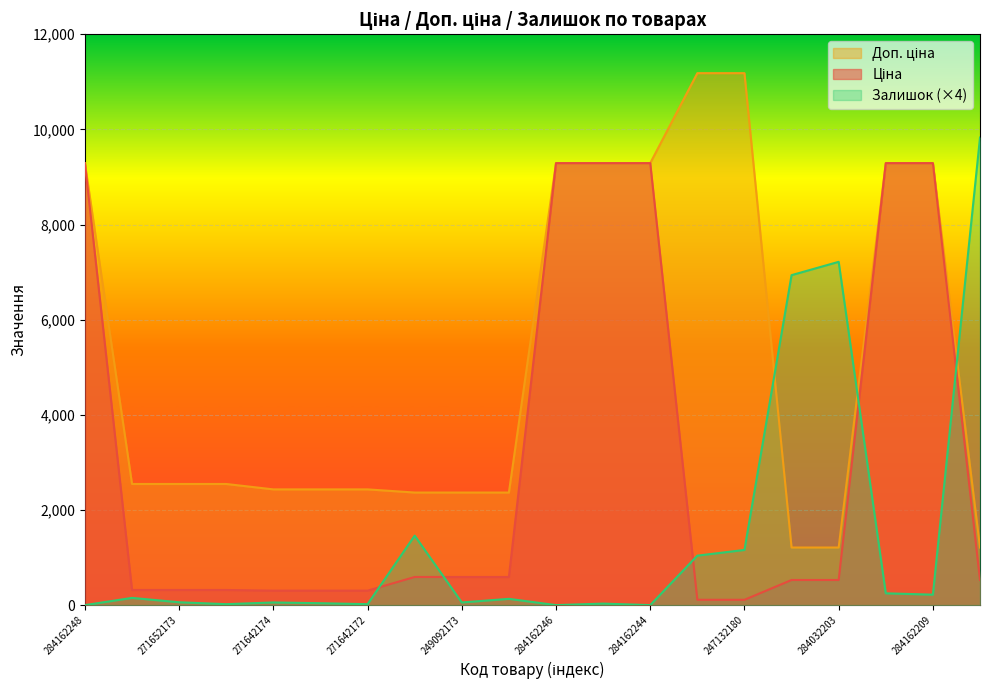

Rank the series at 271652174 from lowest to highest value.

Залишок, Ціна, Доп. ціна